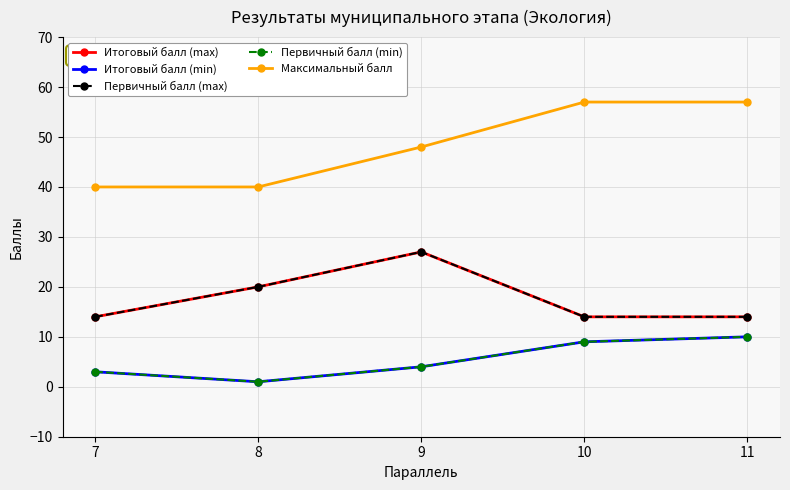

What is the difference between the Первичный балл (min) values at 8 and 7?

2